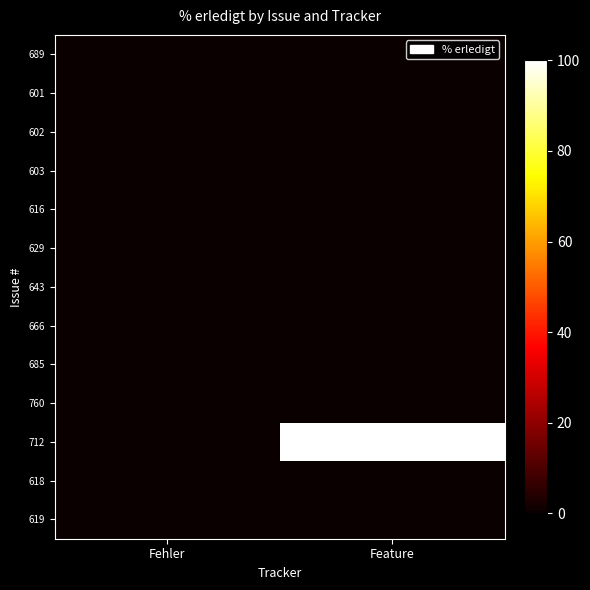

At which category is the sum across all series the highest?

Feature